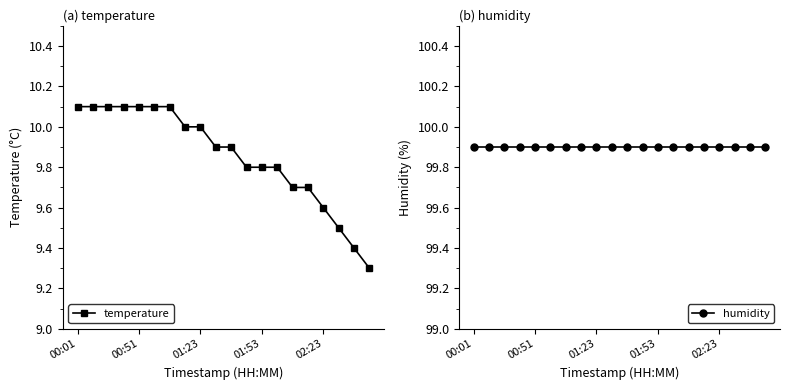

True or false: humidity and temperature intersect in this chart.

False